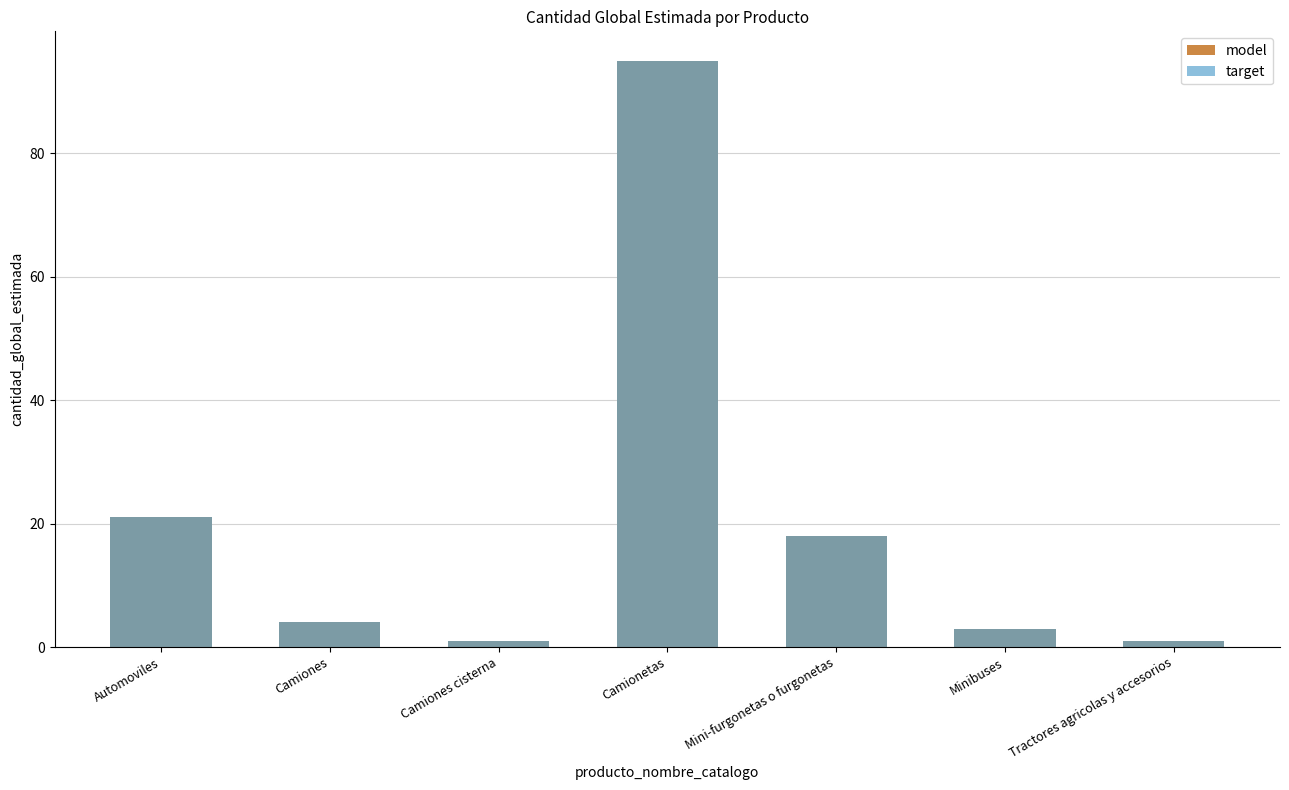

Reading right to left, extract all data points from this chart.

model: 1	3	18	95	1	4	21
target: 1	3	18	95	1	4	21